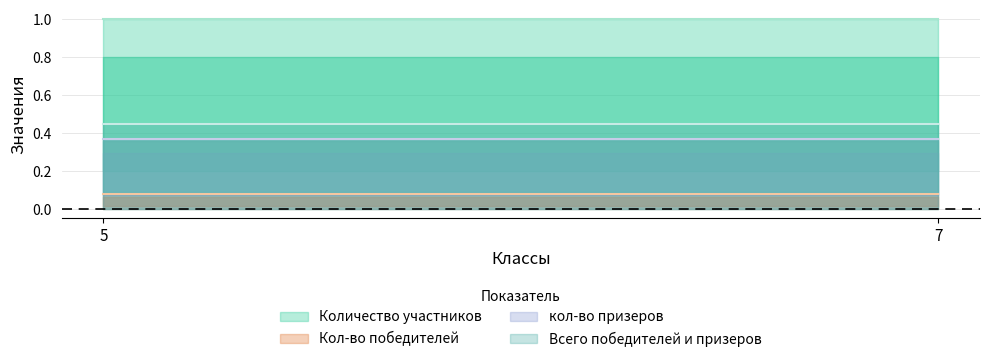

What value does the Кол-во победителей series have at 5?

0.1